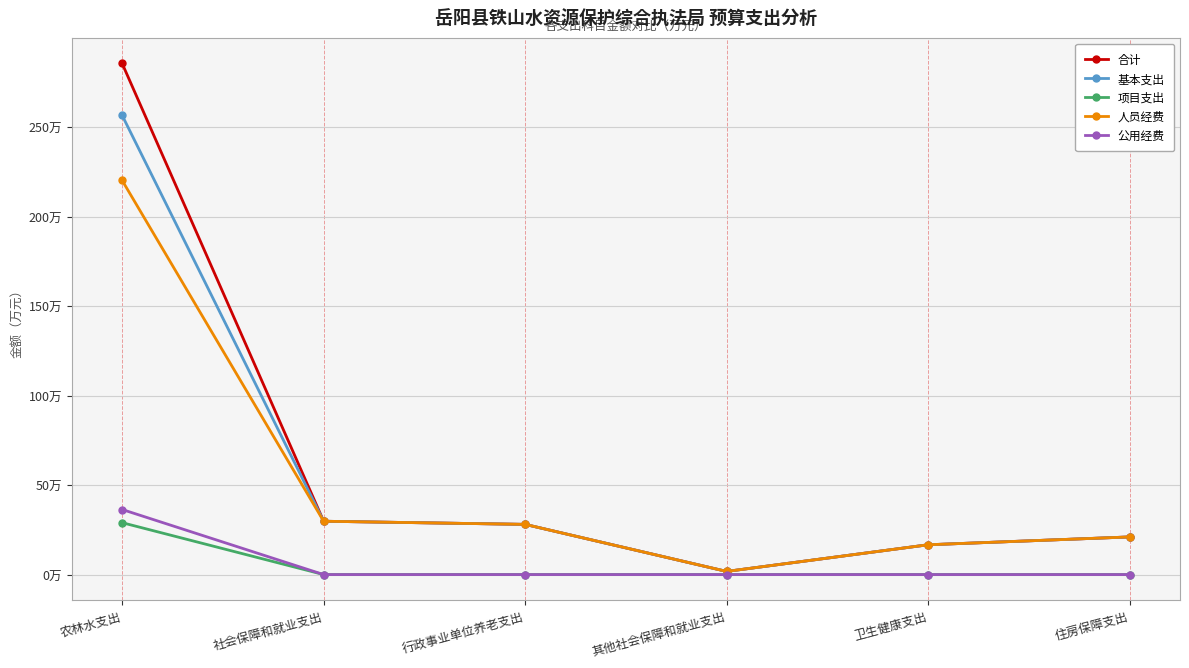

What are all the series names shown in the legend?

合计, 基本支出, 项目支出, 人员经费, 公用经费